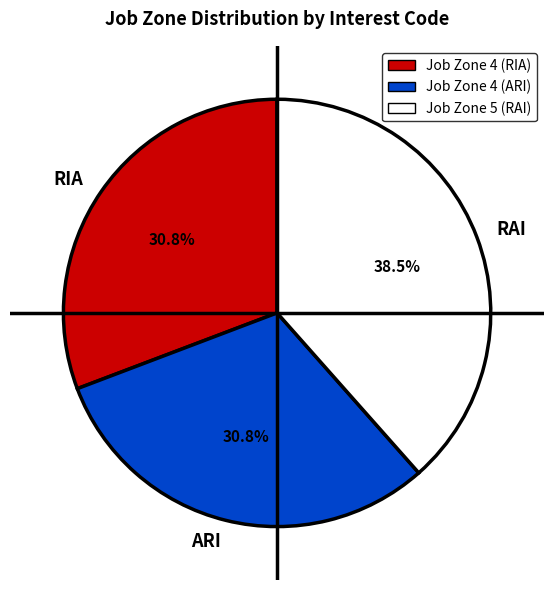

How many segments does this pie chart have?

3